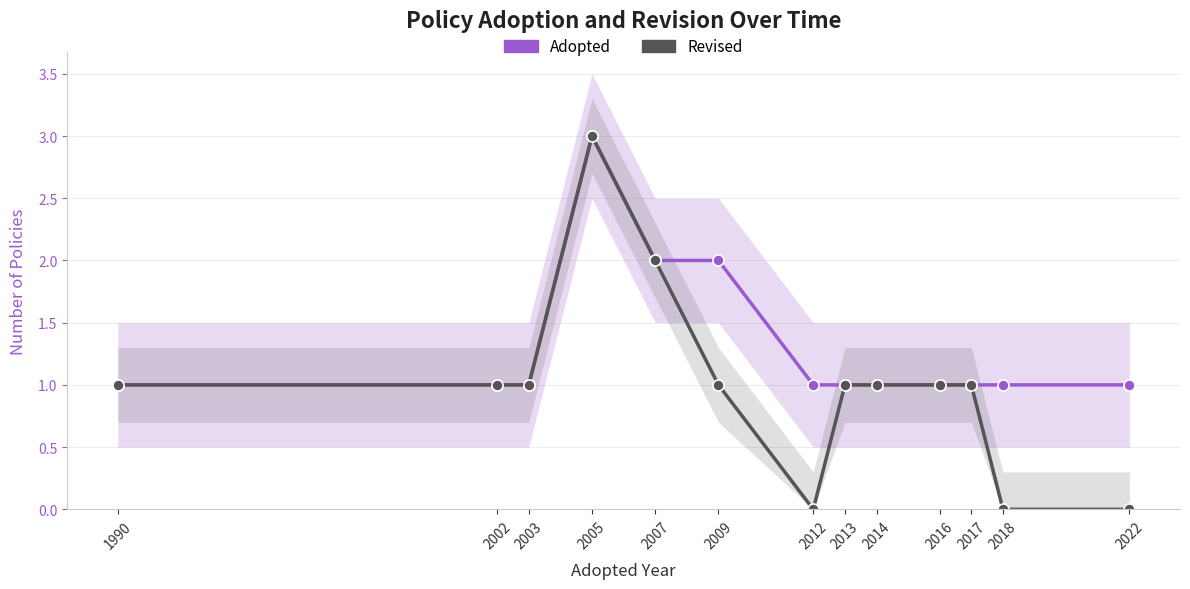

The Adopted series shows 1 at 2014. True or false?

False